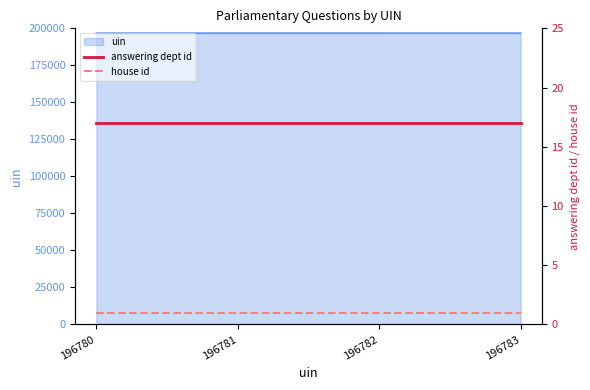

What is the average value of the house id series?

1